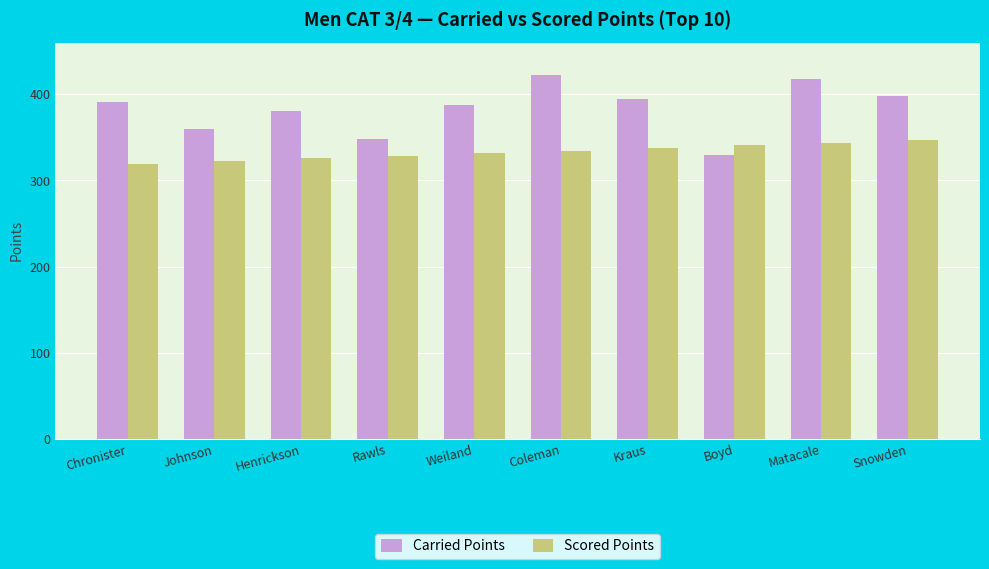

How many bars are there in each group?

2